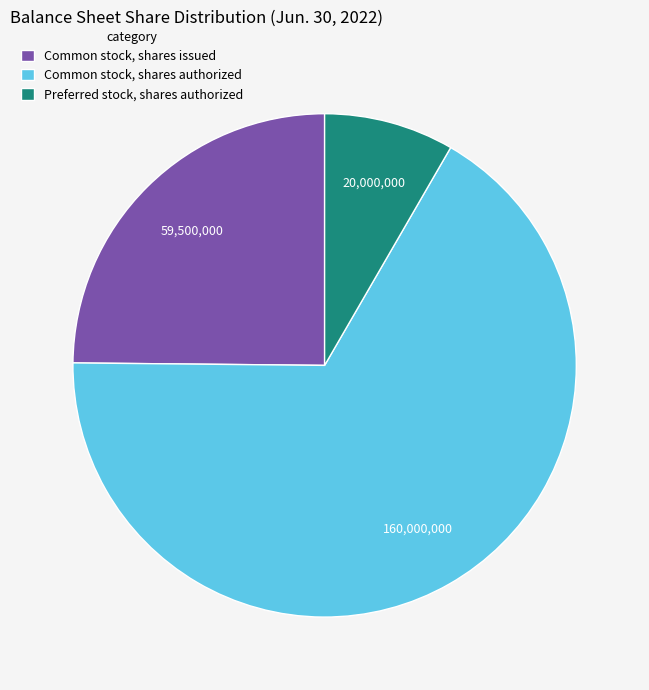

Is there any slice that represents more than half of the pie?

Yes